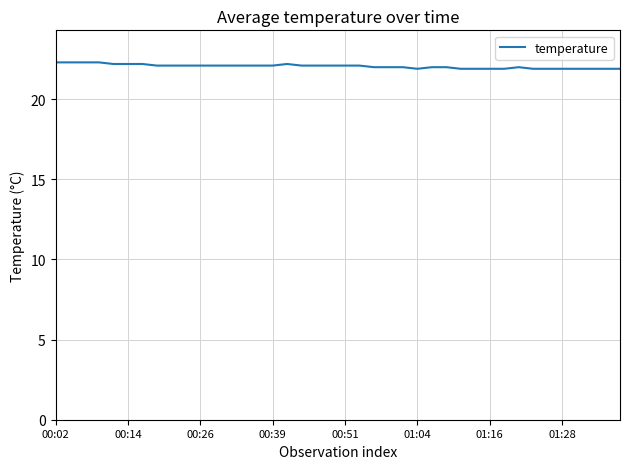

What is the smallest value displayed?

21.9